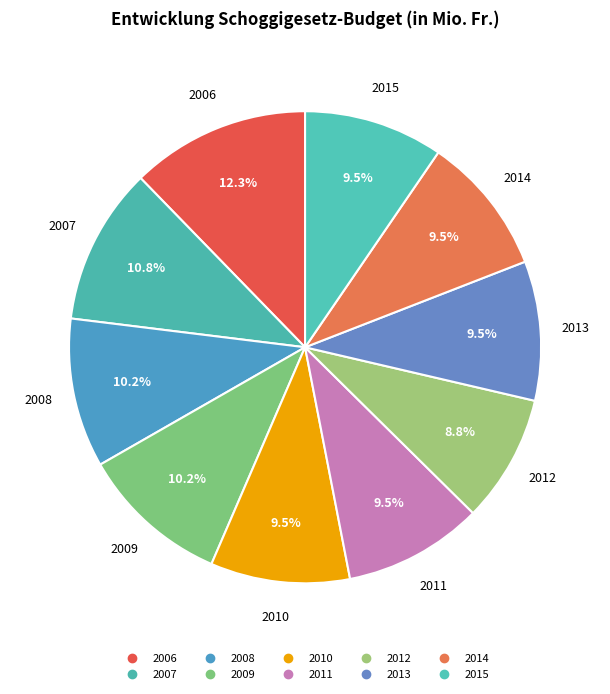

To the nearest percent, what portion does 2014 represent?

10%